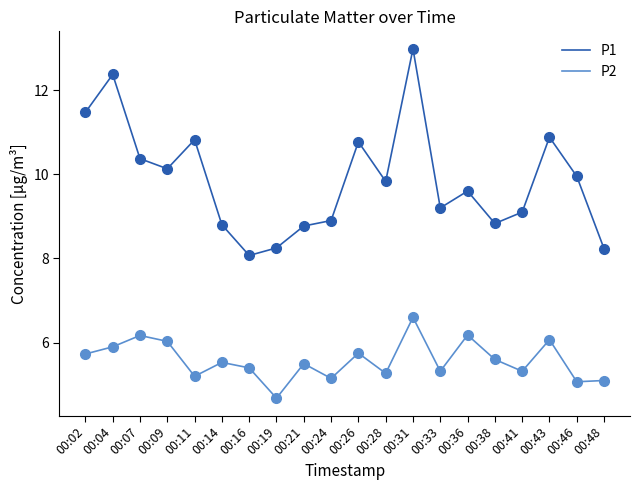

In P2, how many points are higher than both neighbors (excluding endpoints)?

7